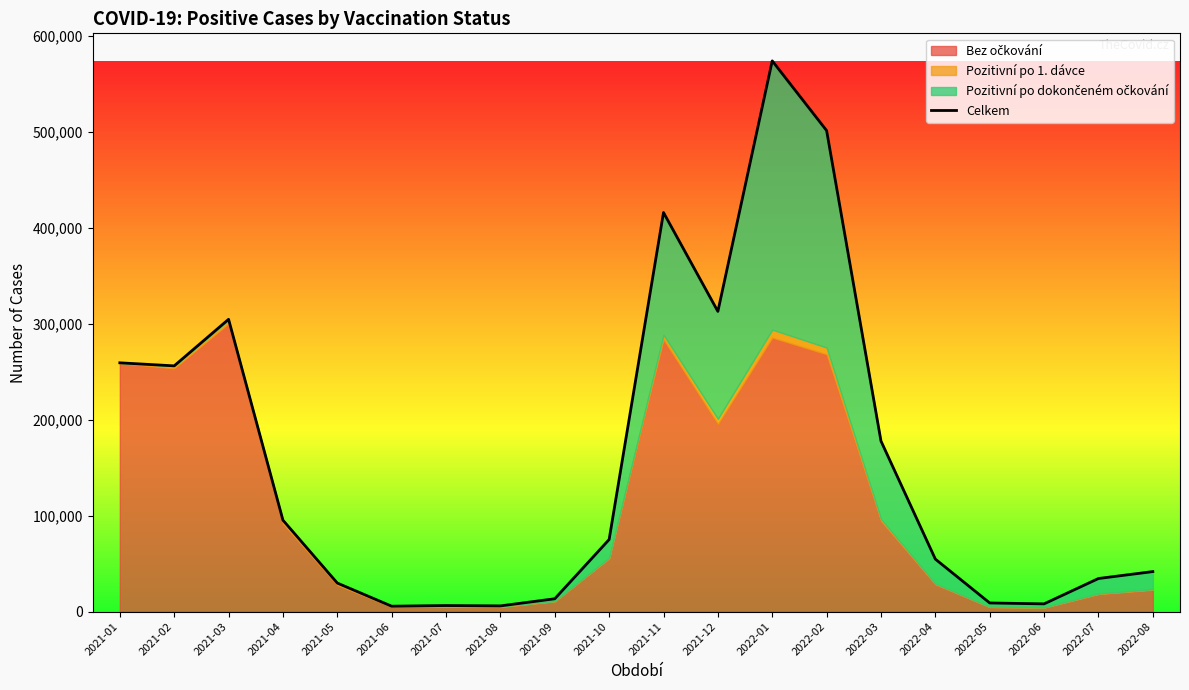

What is the label of the 14th point from the left?

2022-02